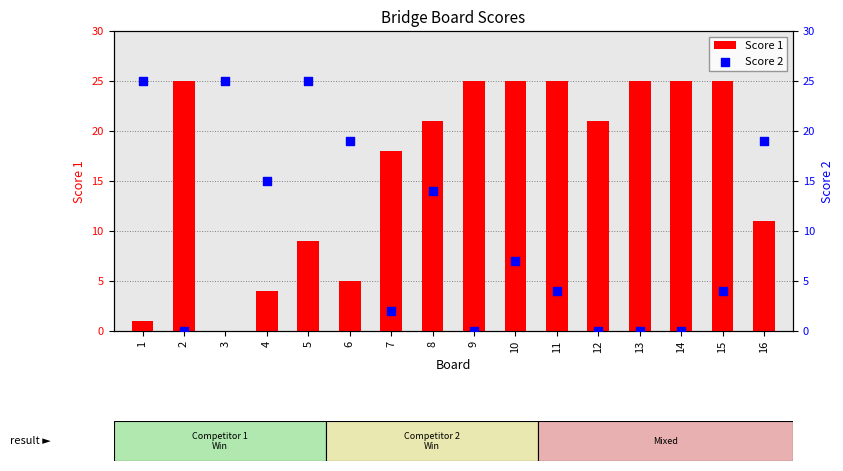

What are all the series names shown in the legend?

Score 1, Score 2